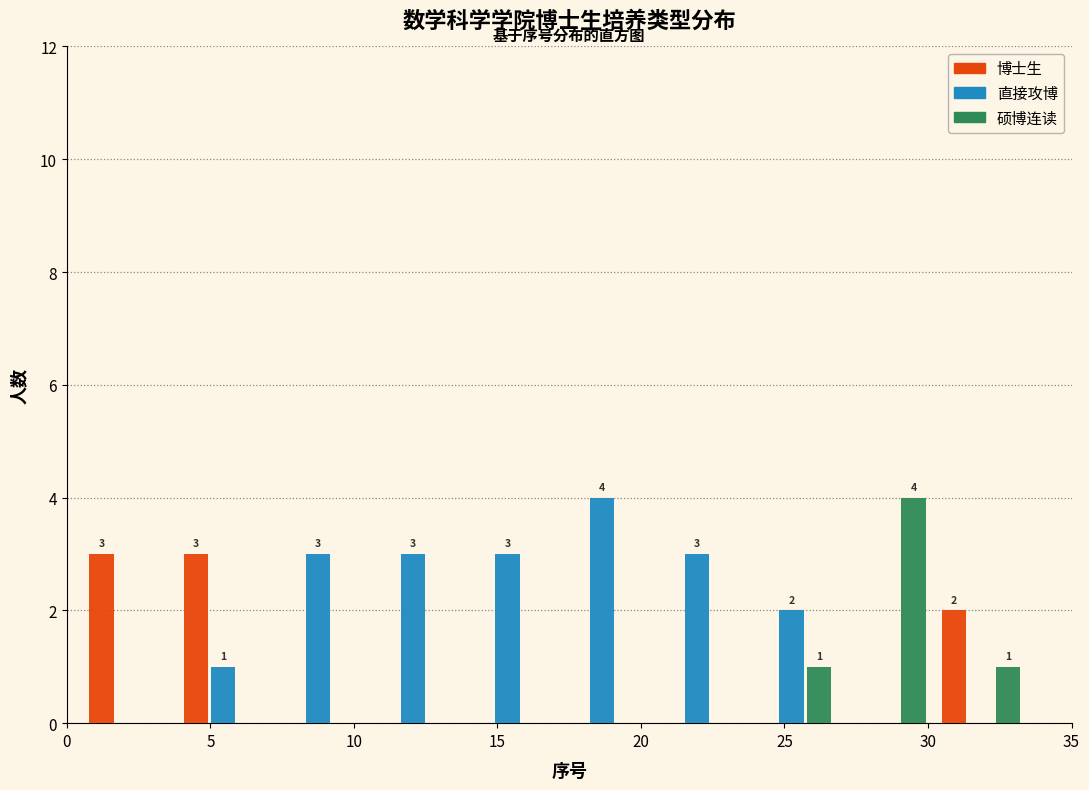

In the 硕博连读 series, which range on the x-axis has the tallest bar?

26.9 to 30.2